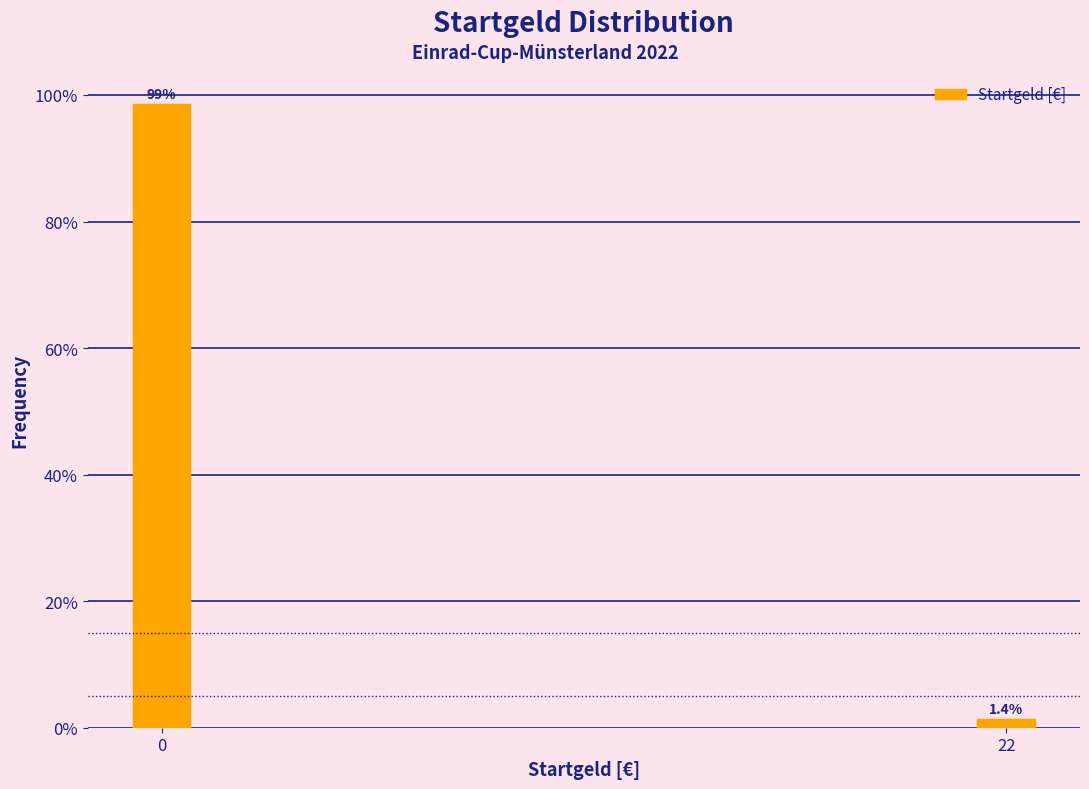

Reading left to right, extract all data points from this chart.

0=98.6	22=1.4